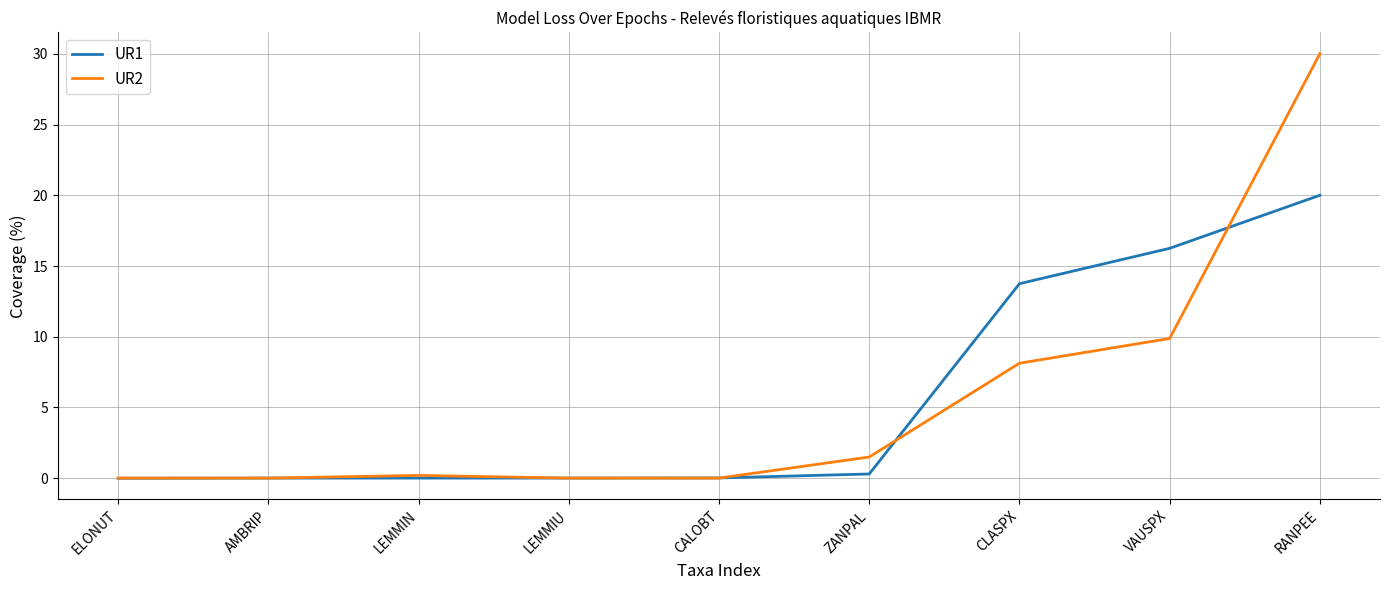

Rank the series at RANPEE from lowest to highest value.

UR1, UR2